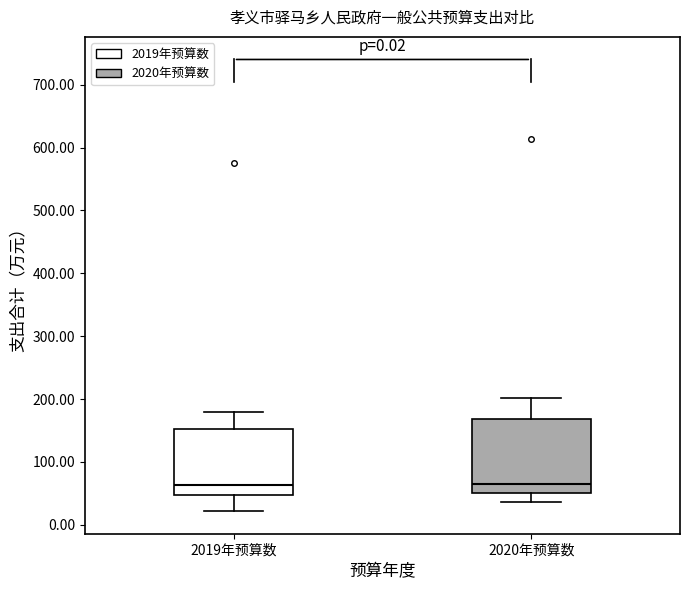

Reading left to right, read every box against the y-axis: the position of its median line, the range the box covers, and the ends of its whiskers. The values are not printed on the chart, so give them approximately, as read against the axis.

2019年预算数: median 60, box 50 to 150, whiskers 20 to 180
2020年预算数: median 60, box 50 to 170, whiskers 40 to 200